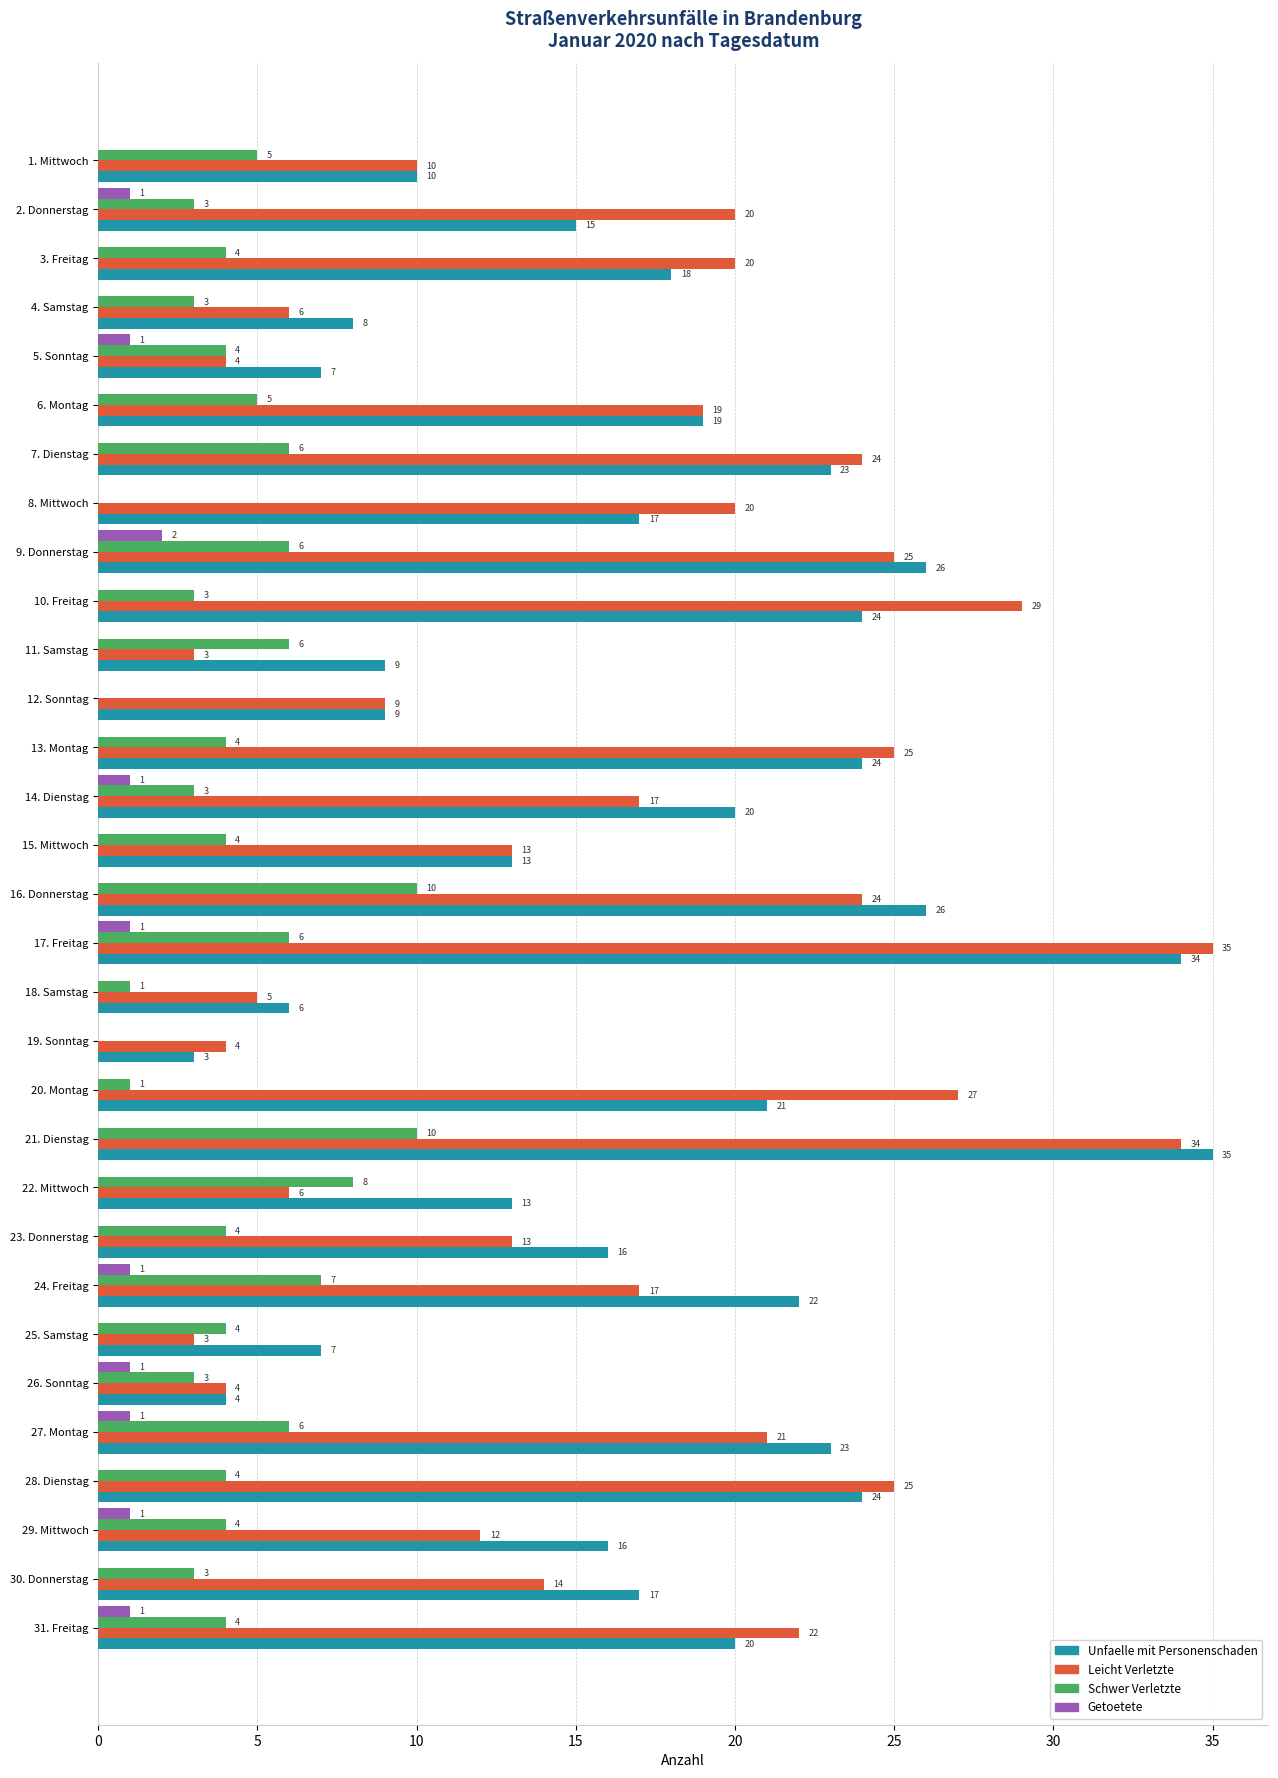

Between 2. Donnerstag and 23. Donnerstag, which series saw the biggest shift?

Leicht Verletzte